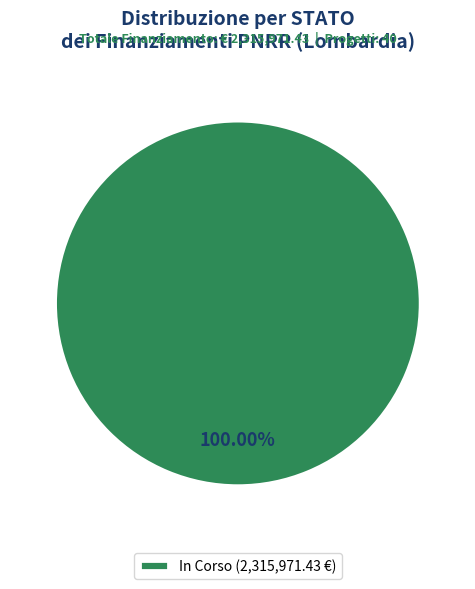

Is there a majority slice in this chart?

Yes